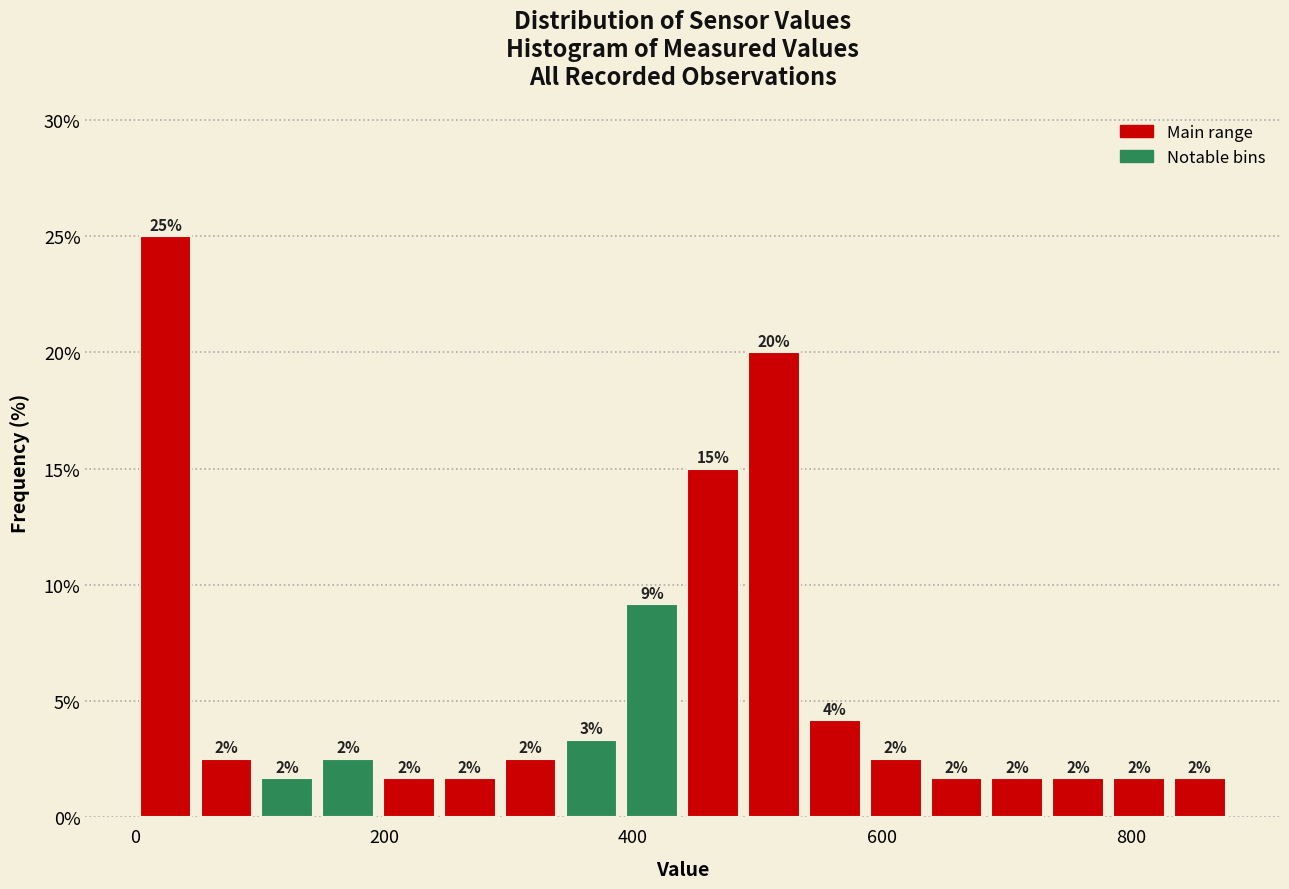

Read against the x-axis, roughly where is the centre of the tallest bar?

20